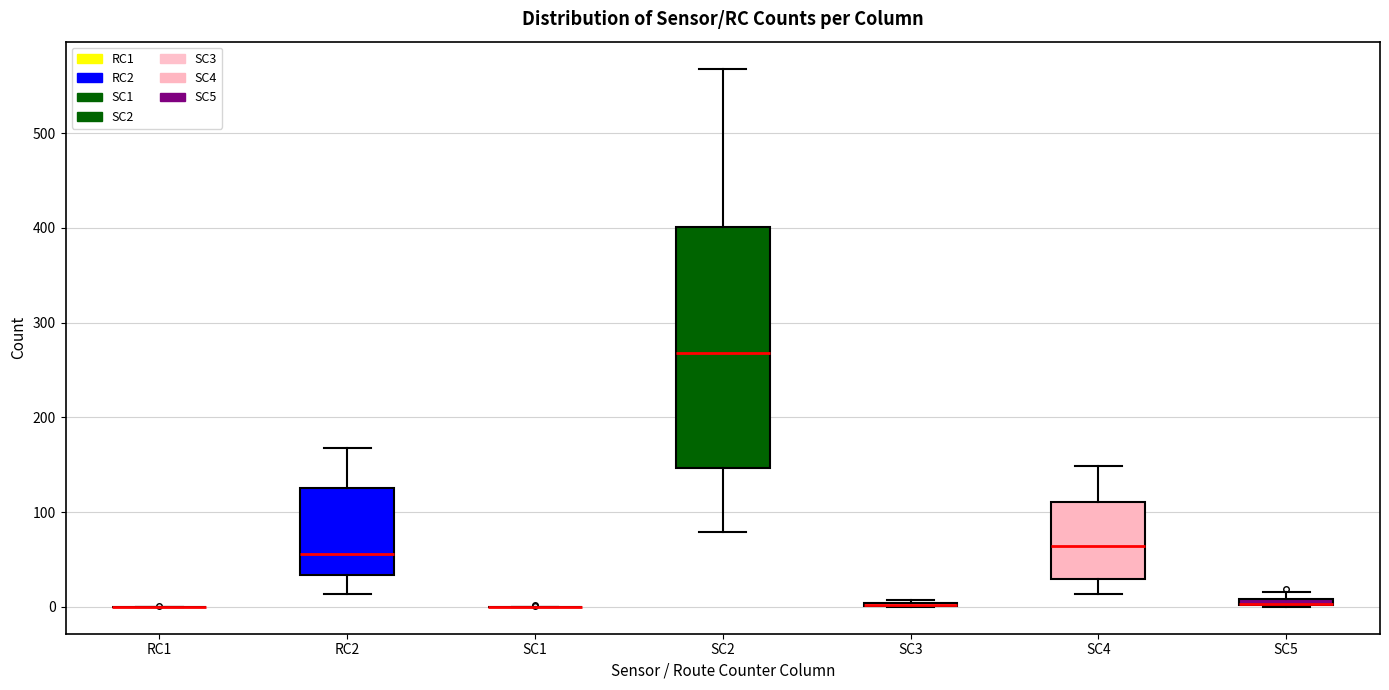

Where does the median line of the box for SC4 sit on the y-axis? The values are not printed on the chart, so give them approximately, as read against the axis.

60